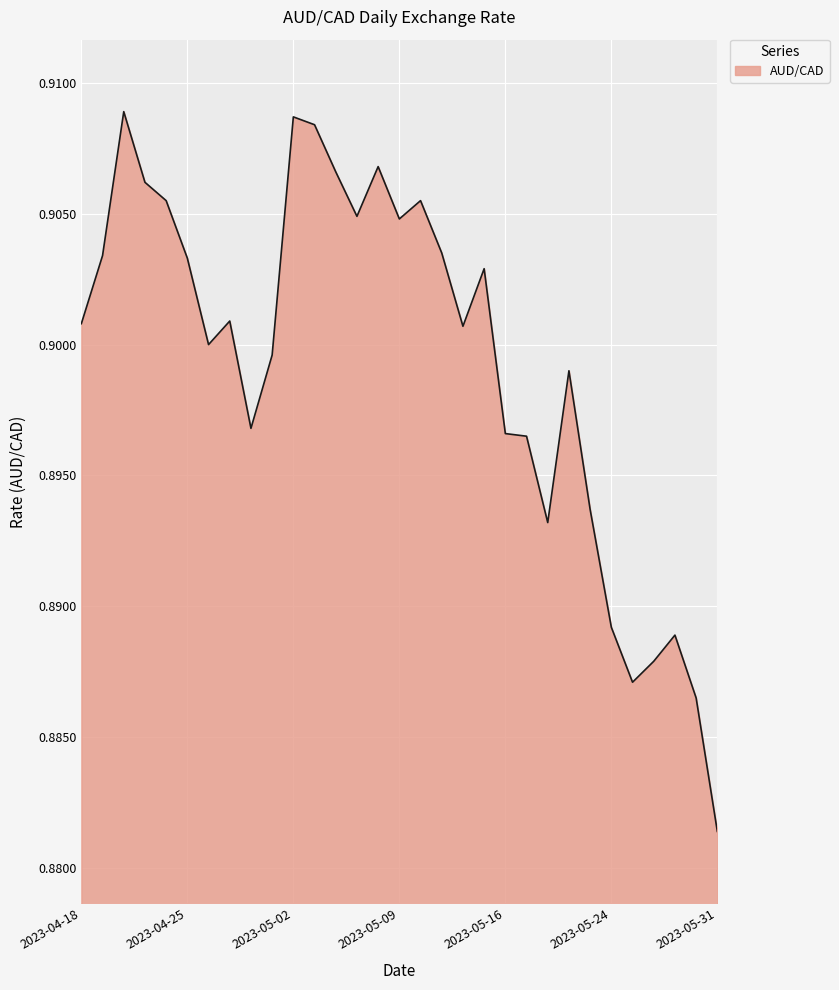

How many lines are shown in the chart?

1